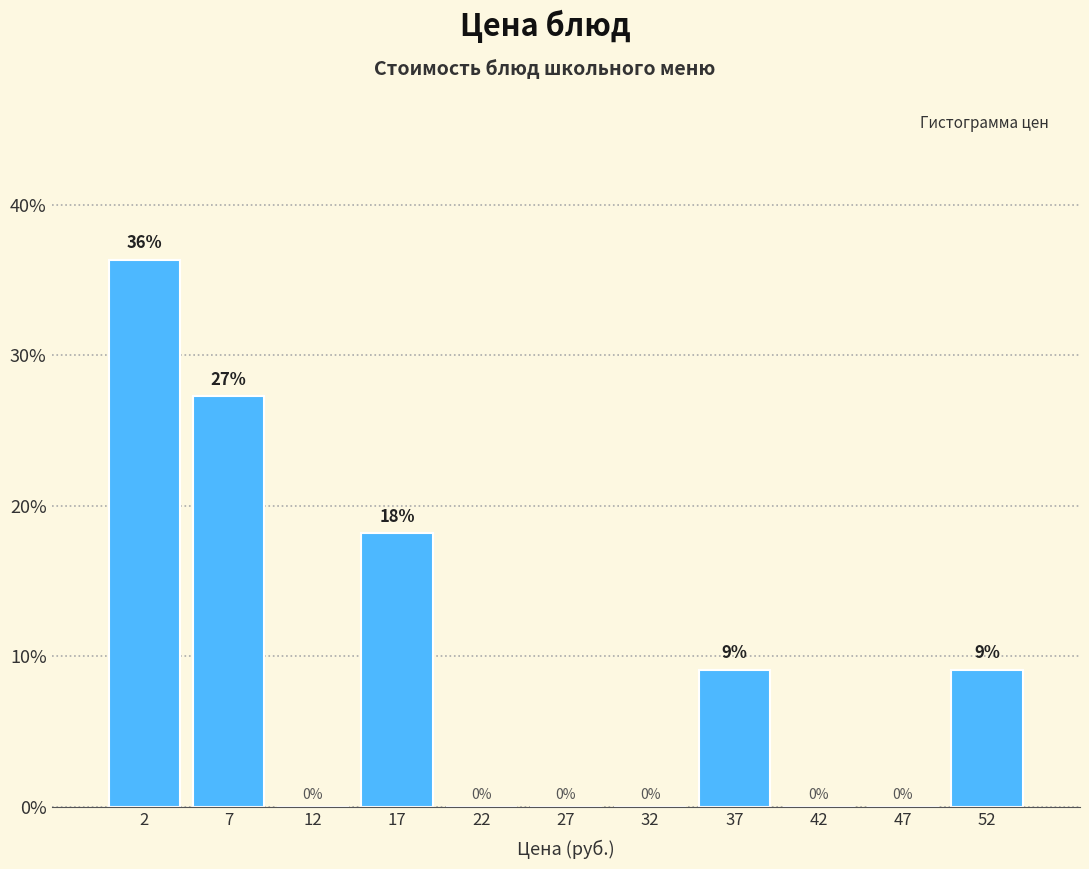

Which range on the x-axis has the tallest bar?

0 to 5